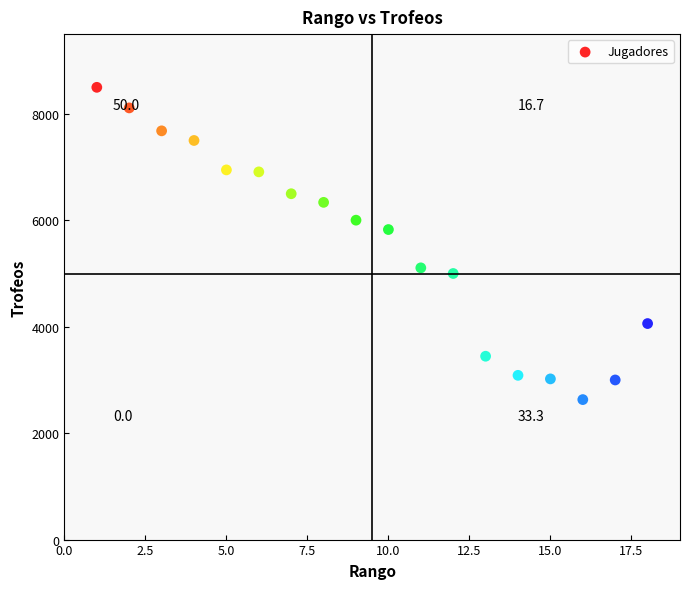

What Y value in the scatter plot is closest to 5565?

5827